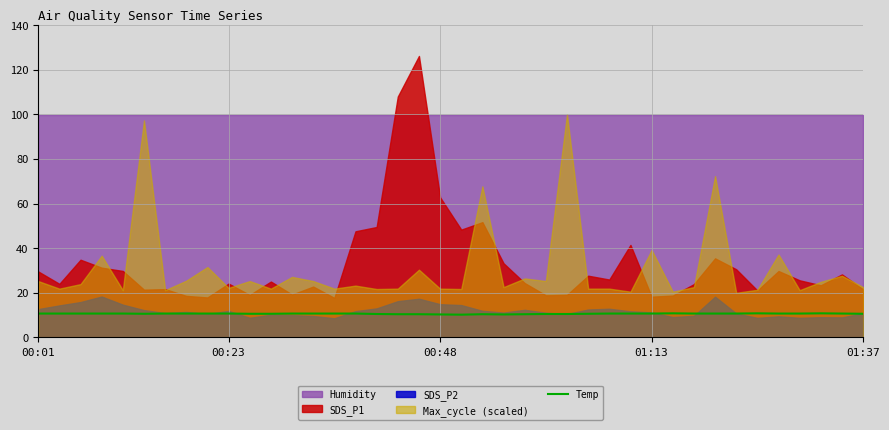

What is the minimum value shown in the chart?

10.2